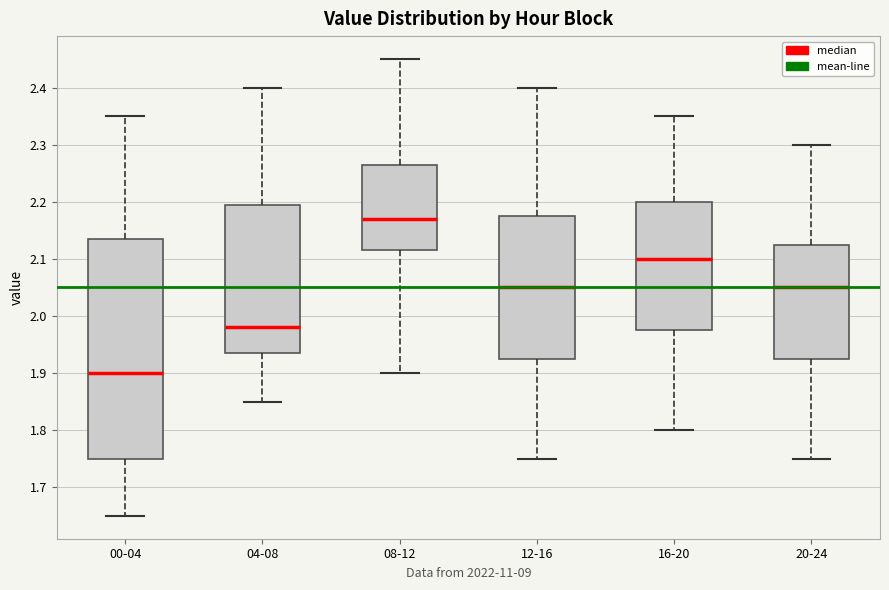

Which box's median line is the highest?

08-12